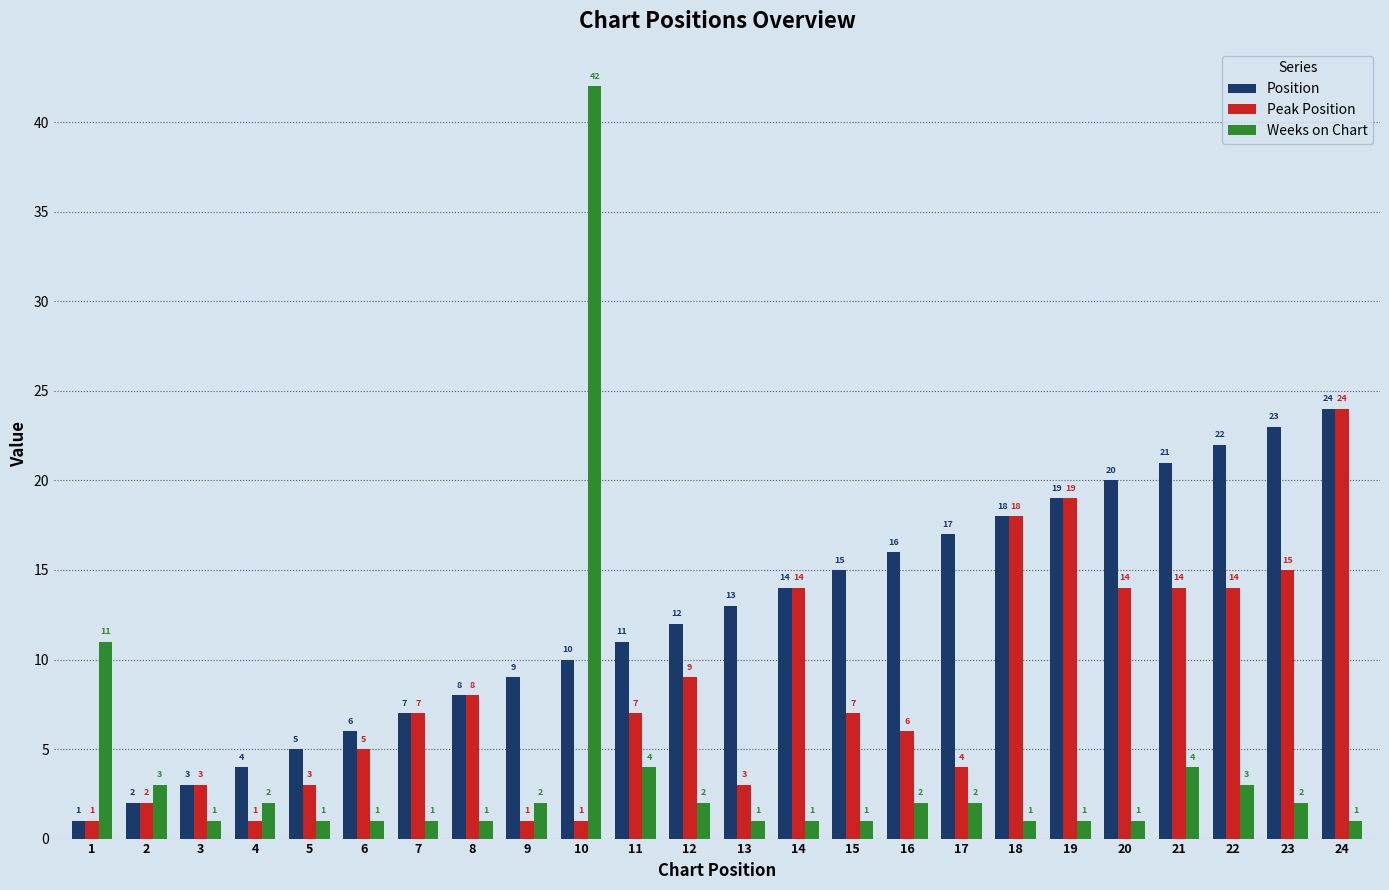

Is the value of Peak Position at 2 greater than the value of Position at 9?

No